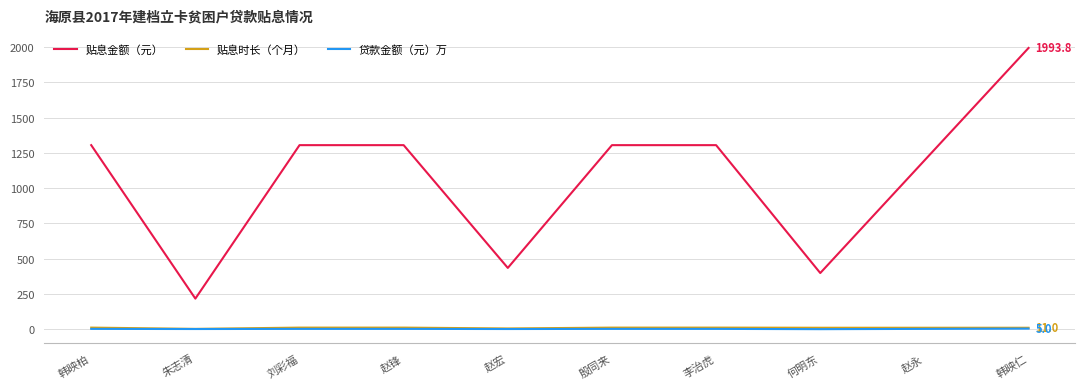

Is it true that 贴息金额（元） equals 1305.0 at 李治虎?

True